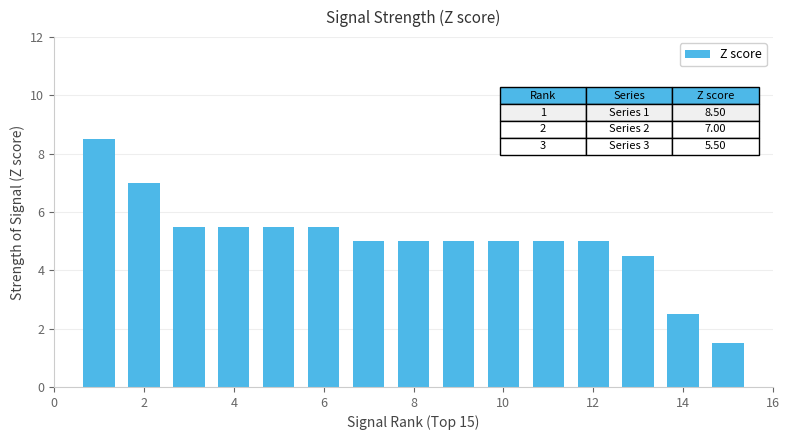

What is the difference between the second highest and minimum values?

5.5